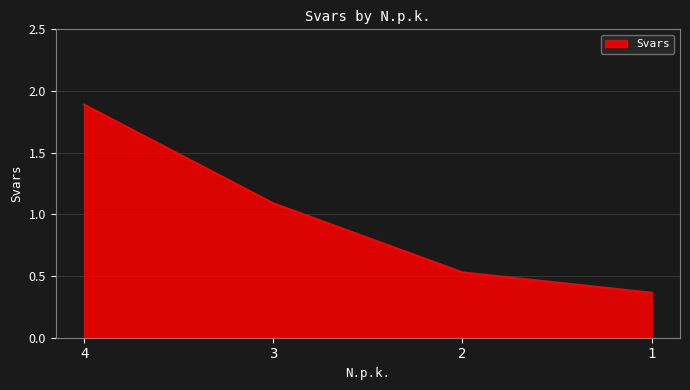

What is the approximate value at 3?

1.1